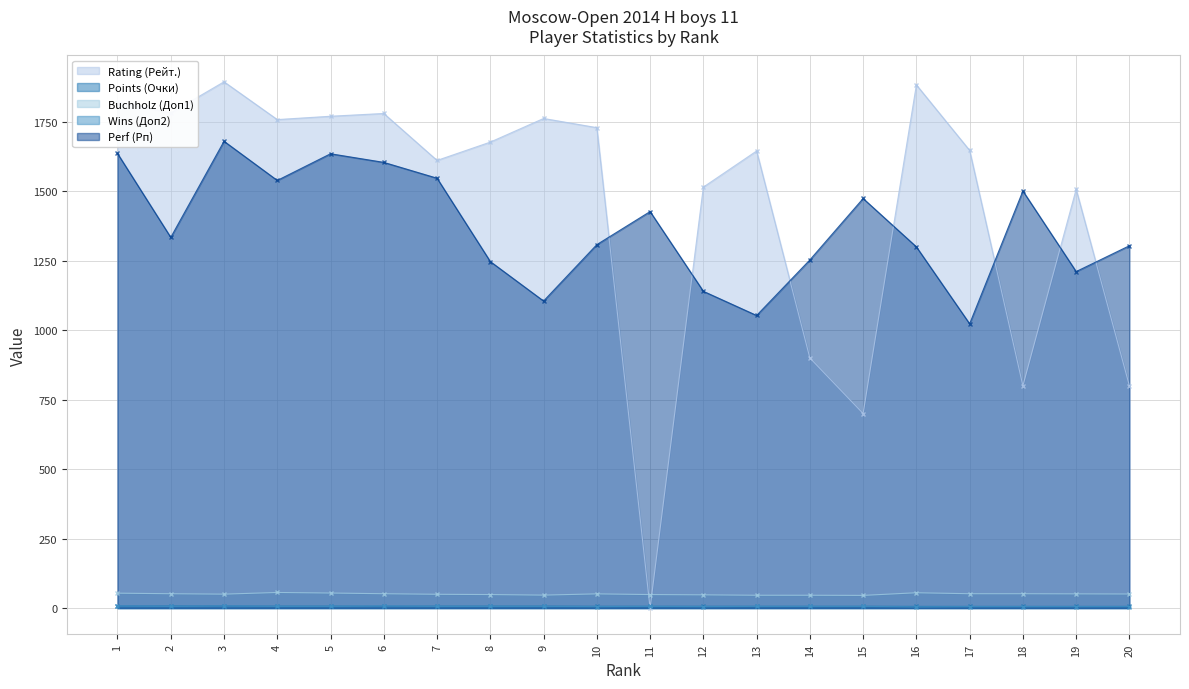

Where do Rating (Рейт.) and Wins (Доп2) first cross each other?

10 and 11